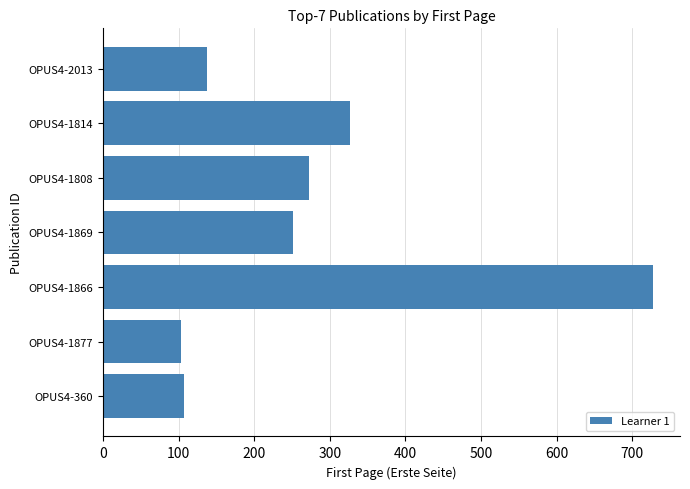

What is the minimum value shown in the chart?

103